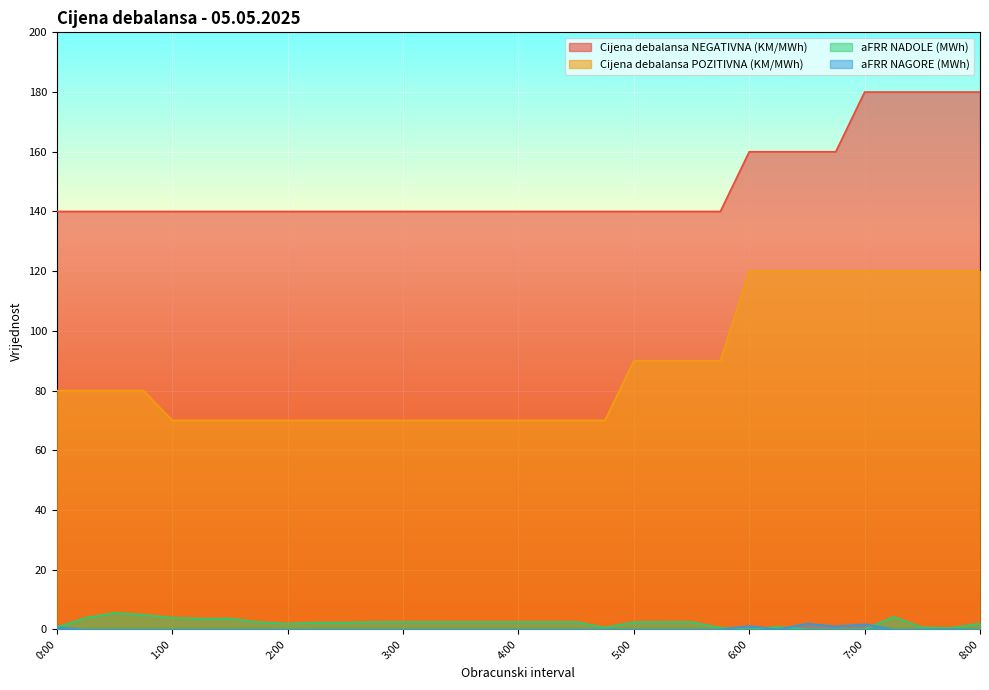

At which category does the chart reach its minimum across all series?

6:00